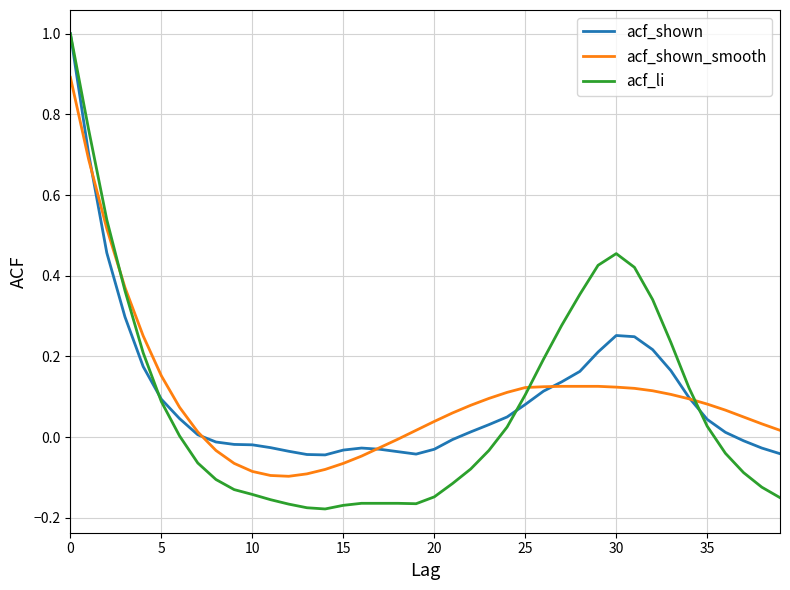

What is the maximum value shown in the chart?

1.0